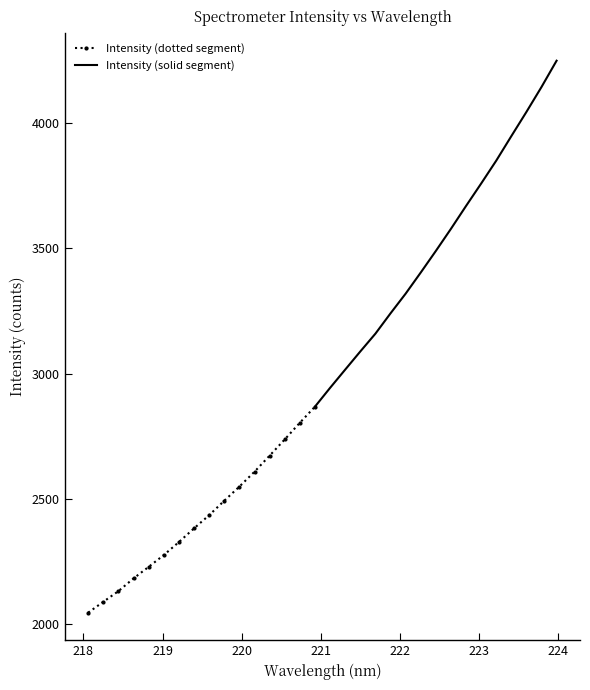

What is the minimum value for Intensity (dotted segment)?

2046.8